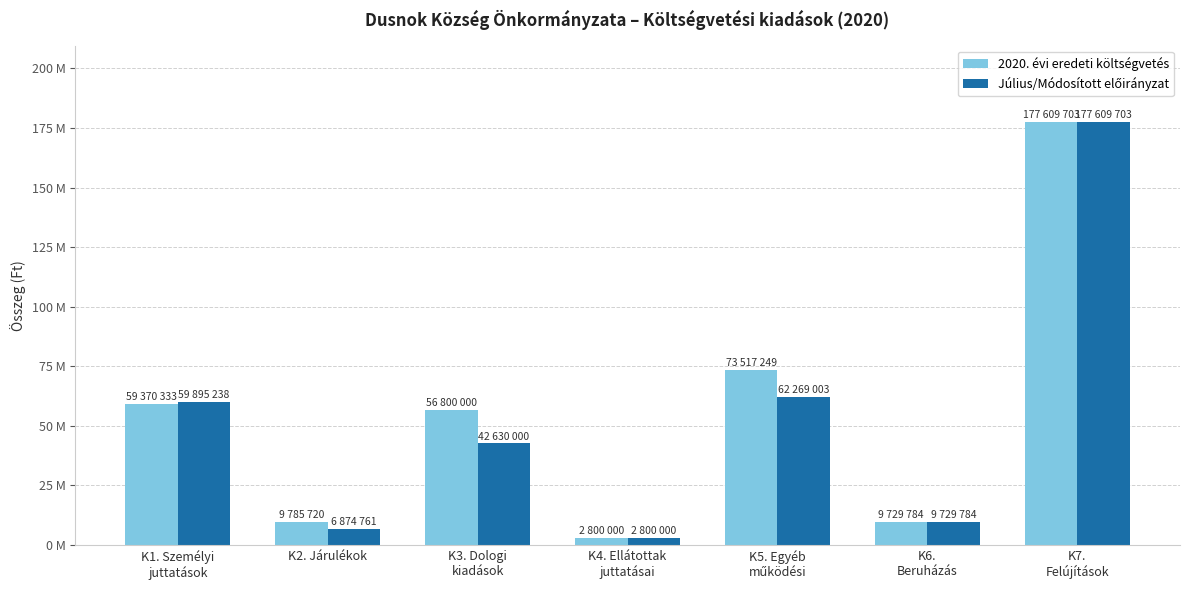

What value does the 2020. évi eredeti költségvetés series have at K1. Személyi
juttatások?

59370333